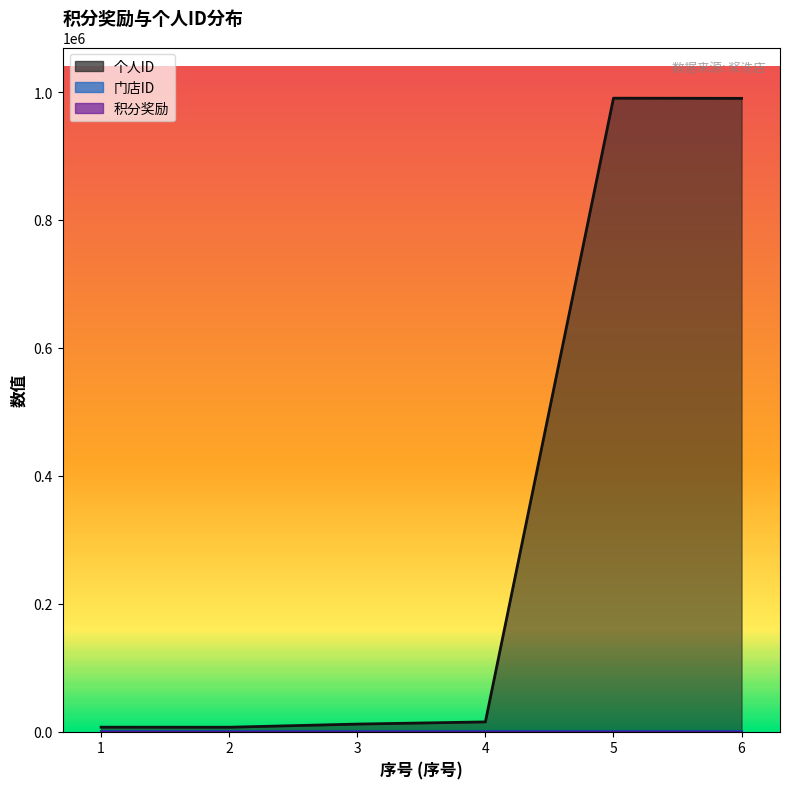

Between 6 and 5, which is larger?

5